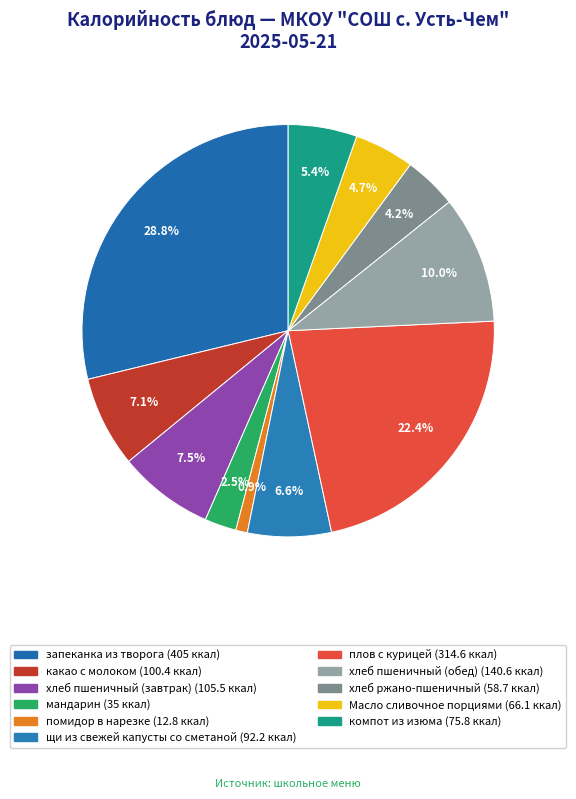

Is the sum of Масло сливочное порциями and запеканка из творога greater than half?

No